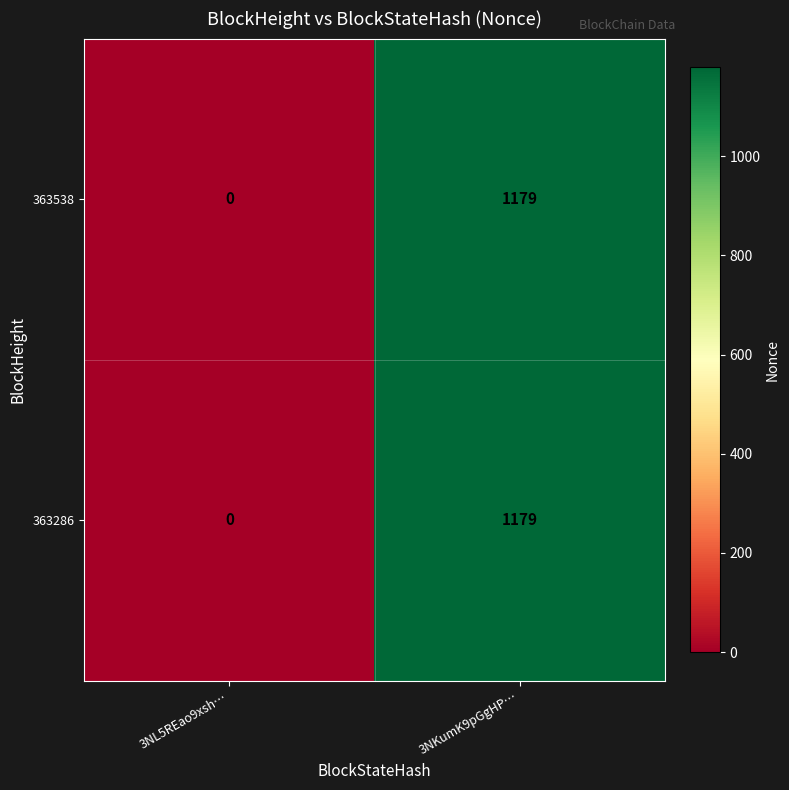

How many data points does each series have?

2